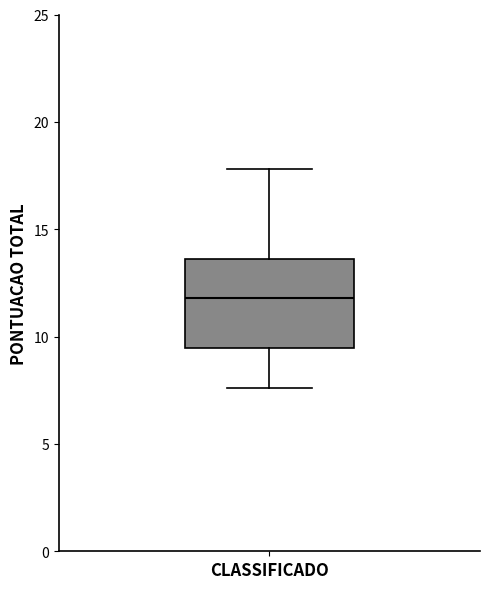

Transcribe this box plot: give where the median line is, the range the box spans, and where the two whiskers end, as read against the y-axis. The values are not printed on the chart, so give them approximately, as read against the axis.

median 12.0, box 9.5 to 13.5, whiskers 7.5 to 18.0